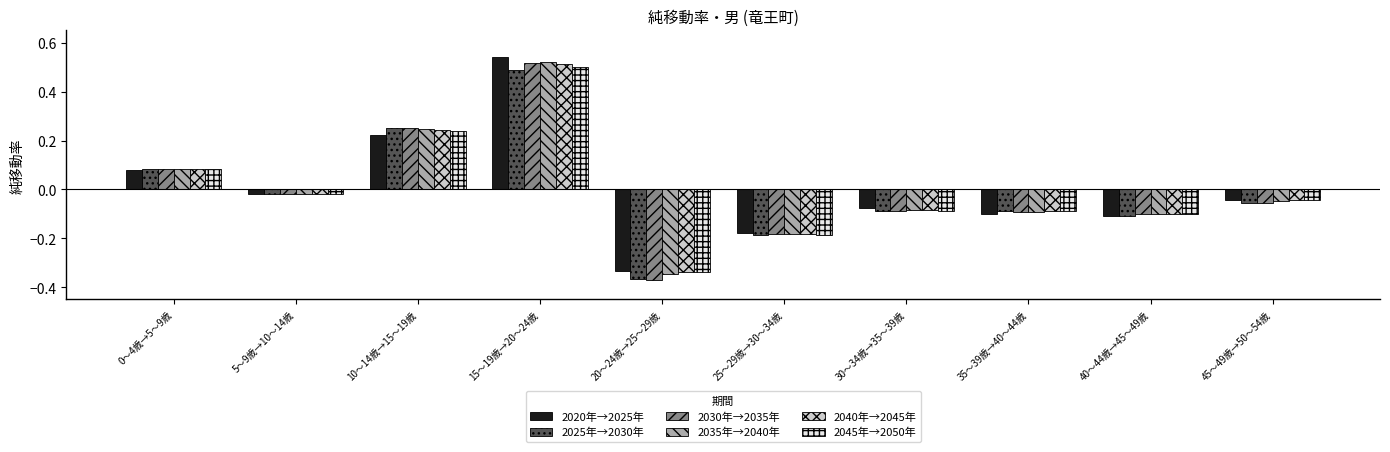

Which series has the largest range (max minus min)?

2030年→2035年